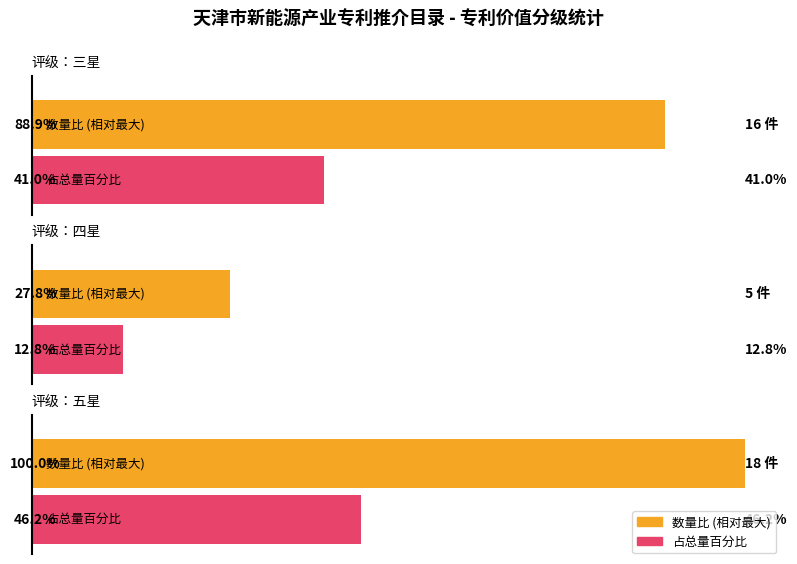

List the labels in order of value, largest first.

五星, 三星, 四星